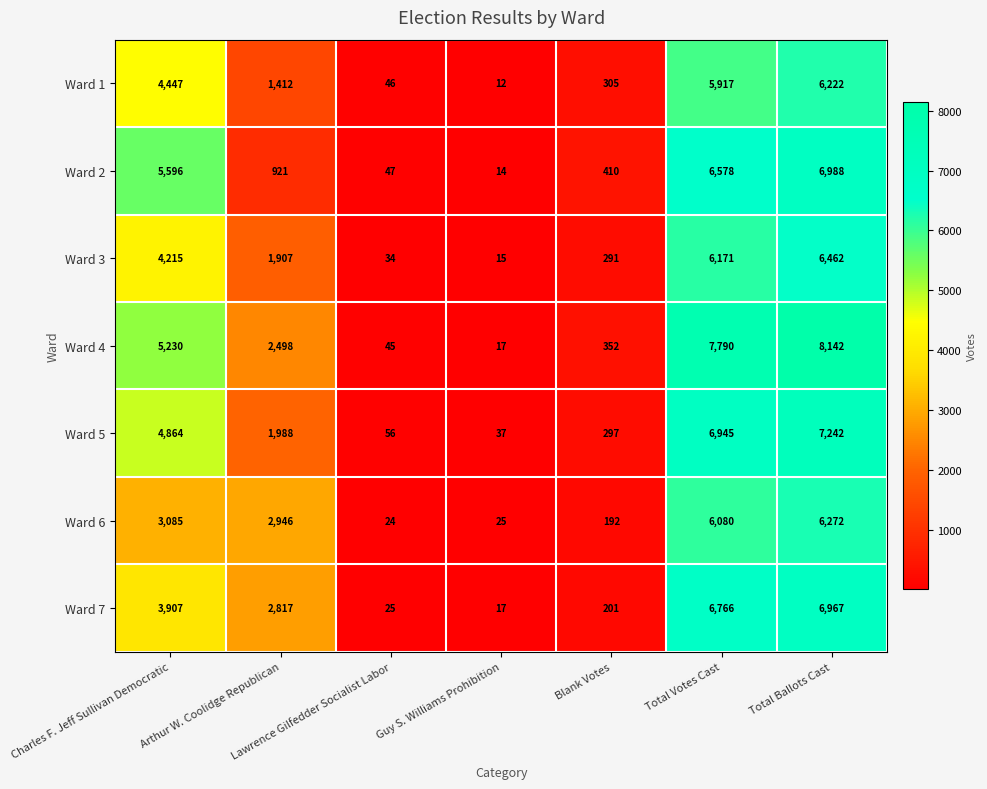

Which series changed the most between Guy S. Williams Prohibition and Total Votes Cast?

Ward 4